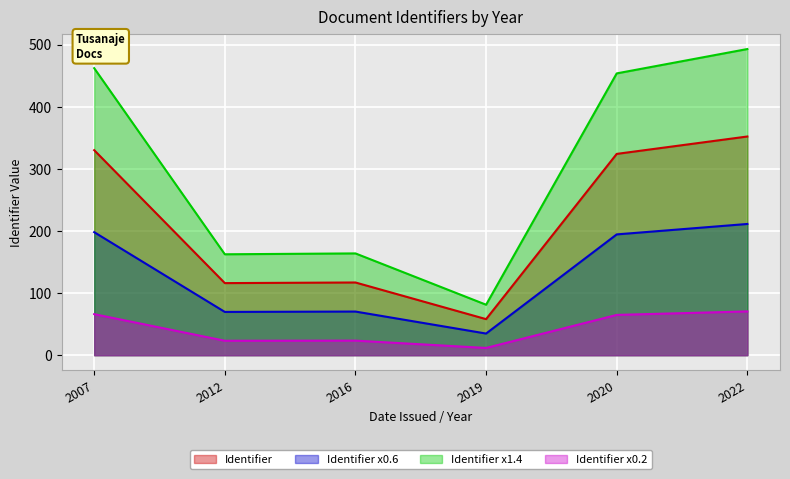

True or false: Identifier has a value of 324.0 at 2020.

True